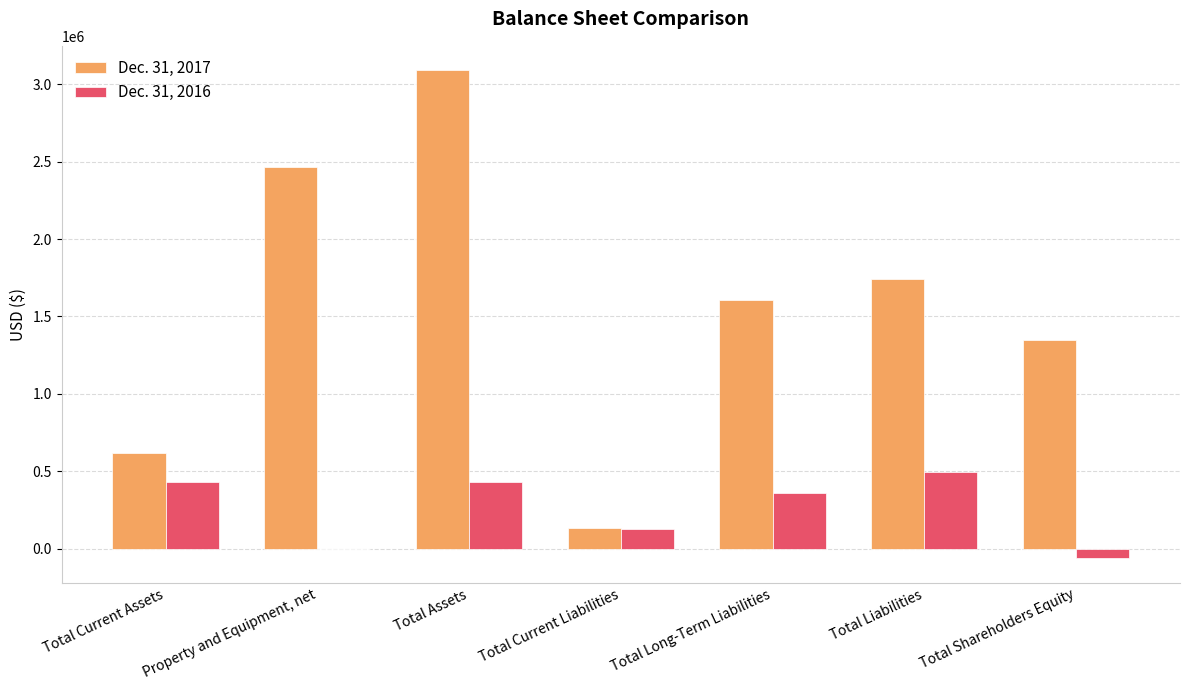

Are the bars grouped side by side (vs. stacked)?

Yes